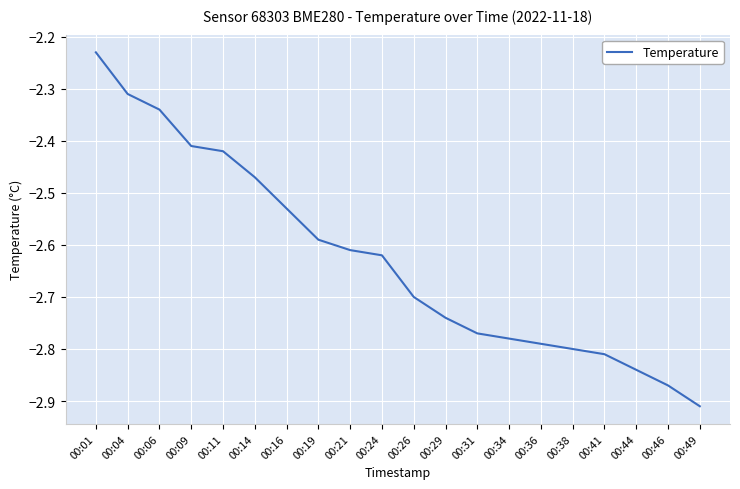

The value at 00:46 is -3.9. True or false?

False